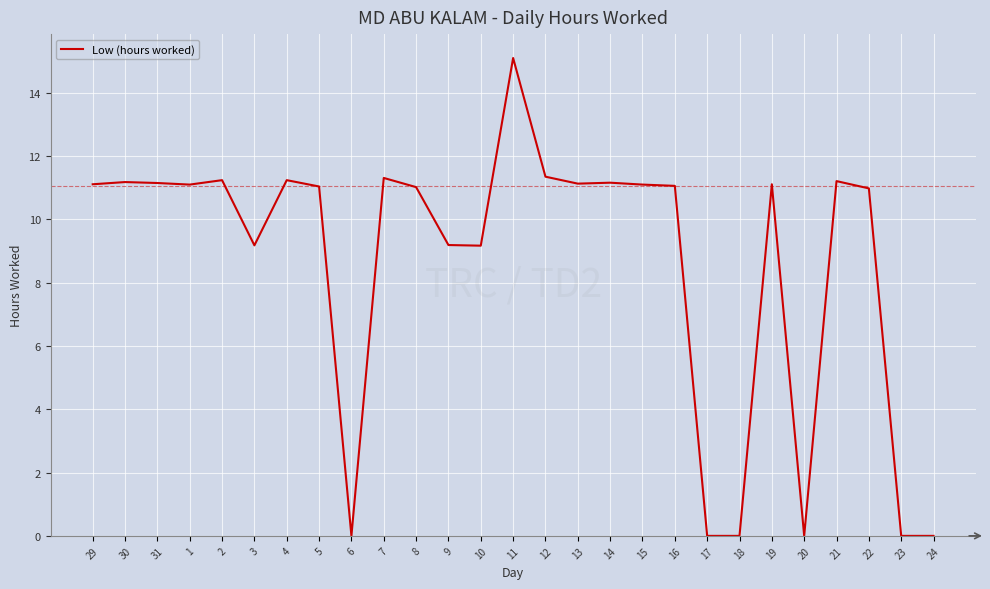

Between 21 and 20, which is larger?

21